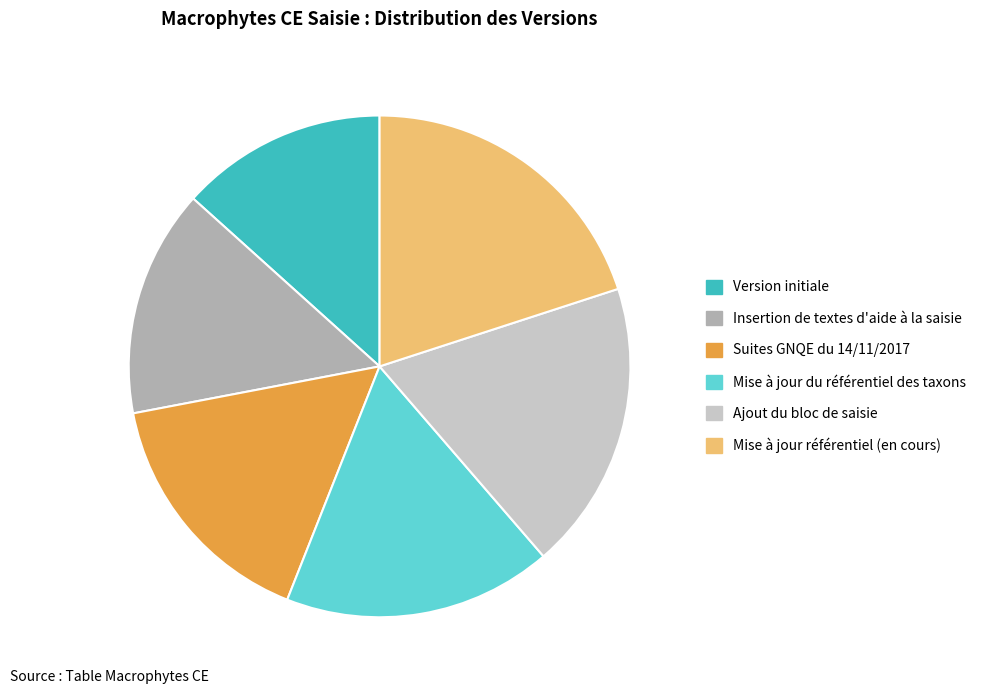

Approximately how many times larger is the value at Insertion de textes d'aide à la saisie compared to Mise à jour référentiel (en cours)?

0.7